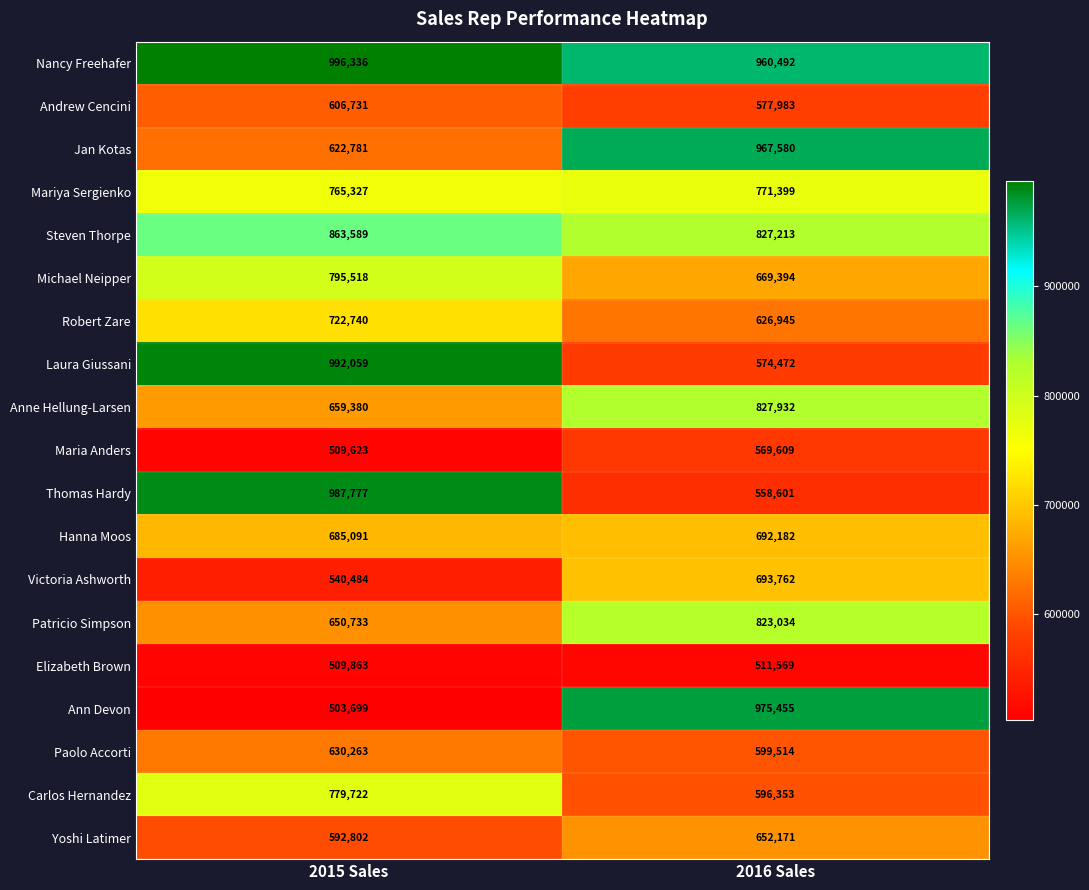

What is the sum of the Anne Hellung-Larsen values at 2015 Sales and 2016 Sales?

1487312